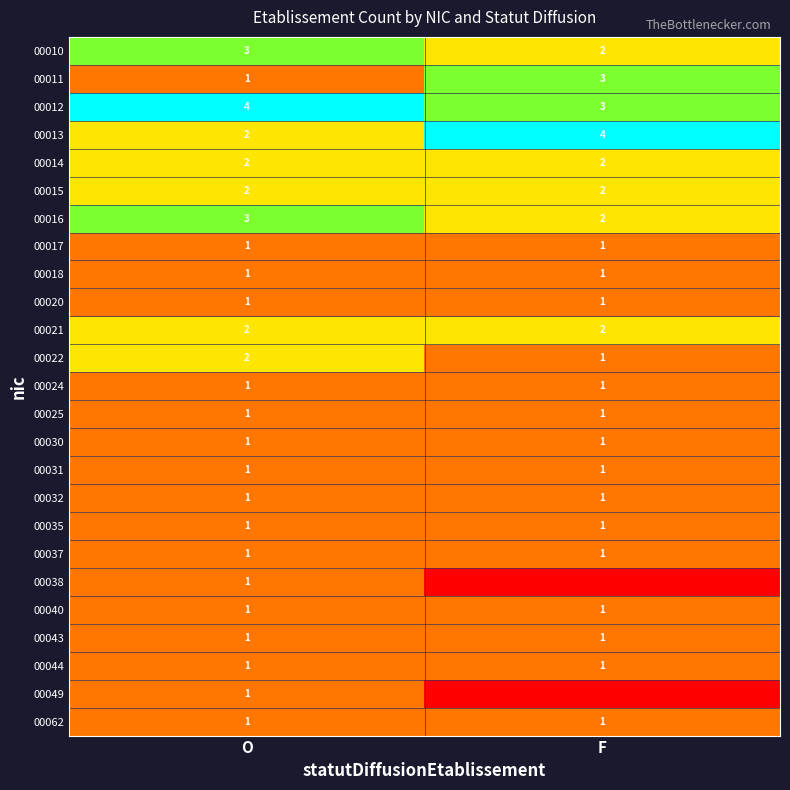

Is the value of 00031 at F greater than the value of 00021 at F?

No